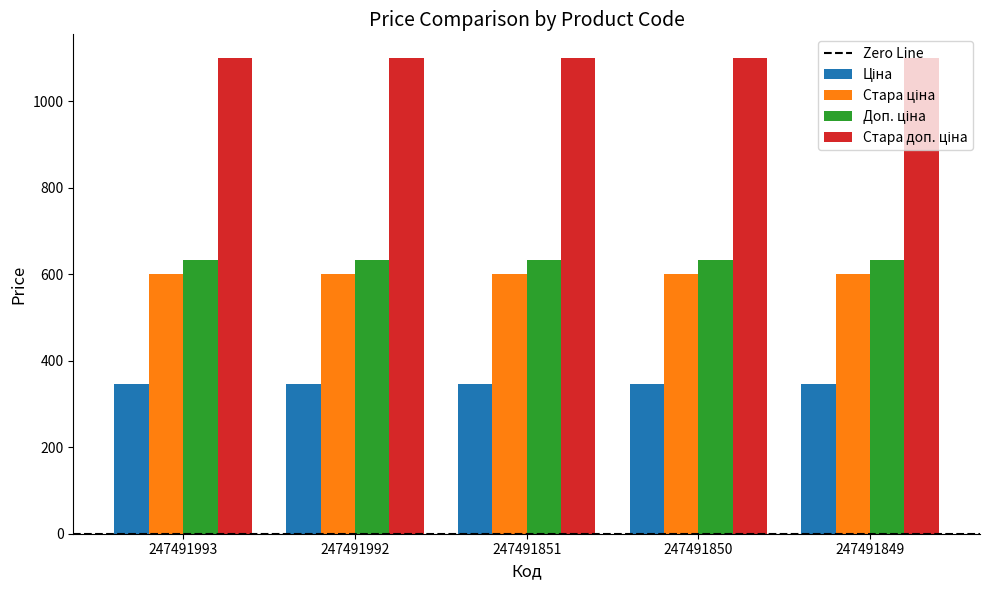

At how many categories does at least one series exceed 818?

5